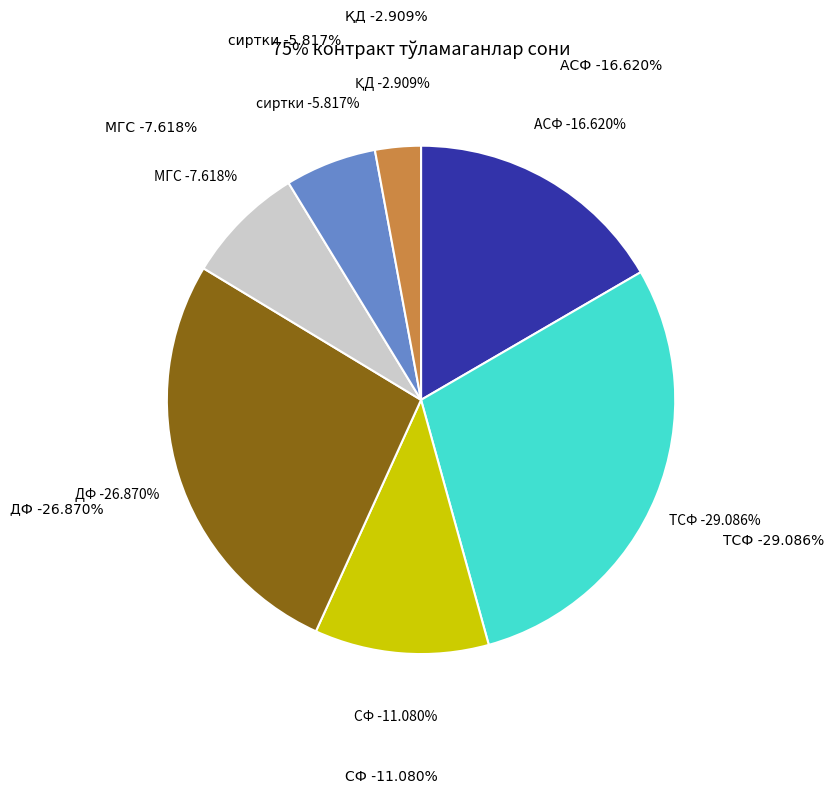

Is it true that СФ is 19% of the pie?

False